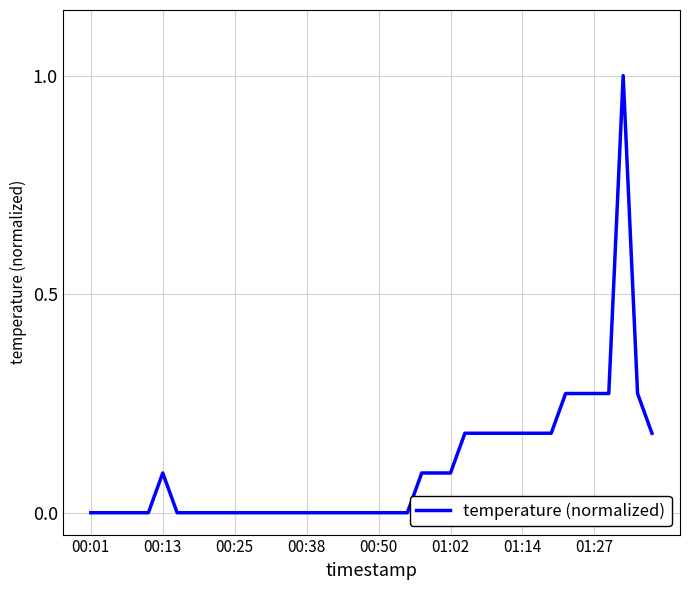

What is the difference between the maximum and minimum values?

1.0